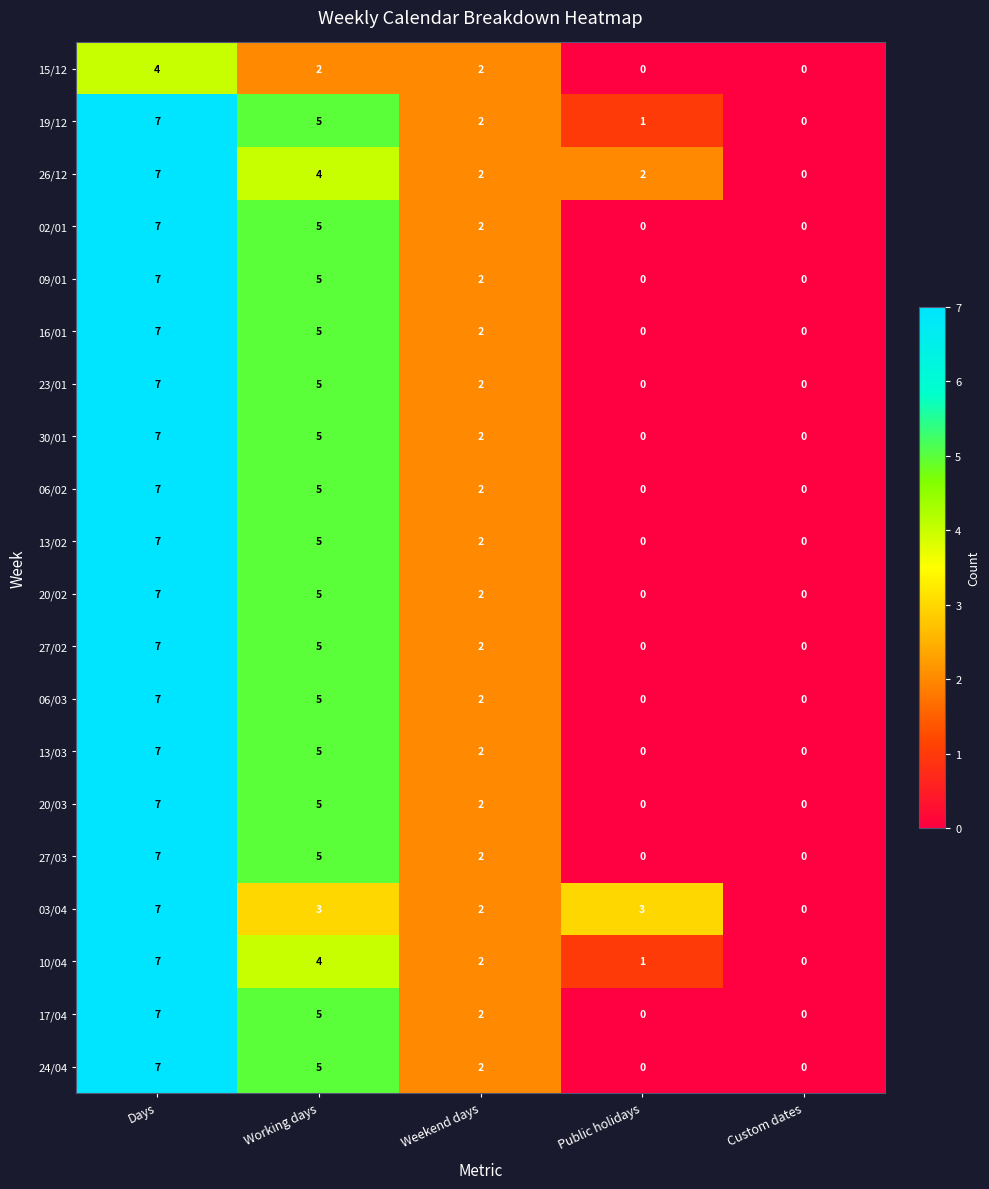

The value of 19/12 at Days is 2. True or false?

False